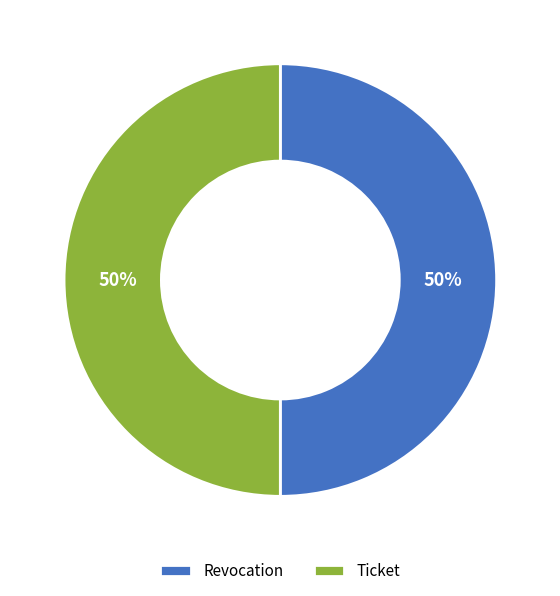

What percentage is the Revocation slice, to the nearest percent?

50%